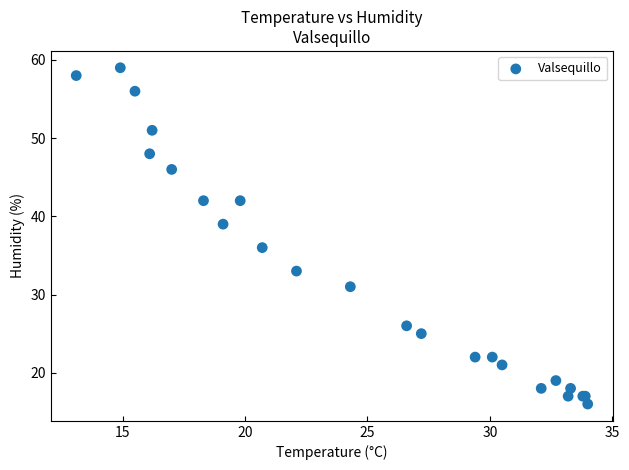

What Y value in the scatter plot is closest to 37?

36